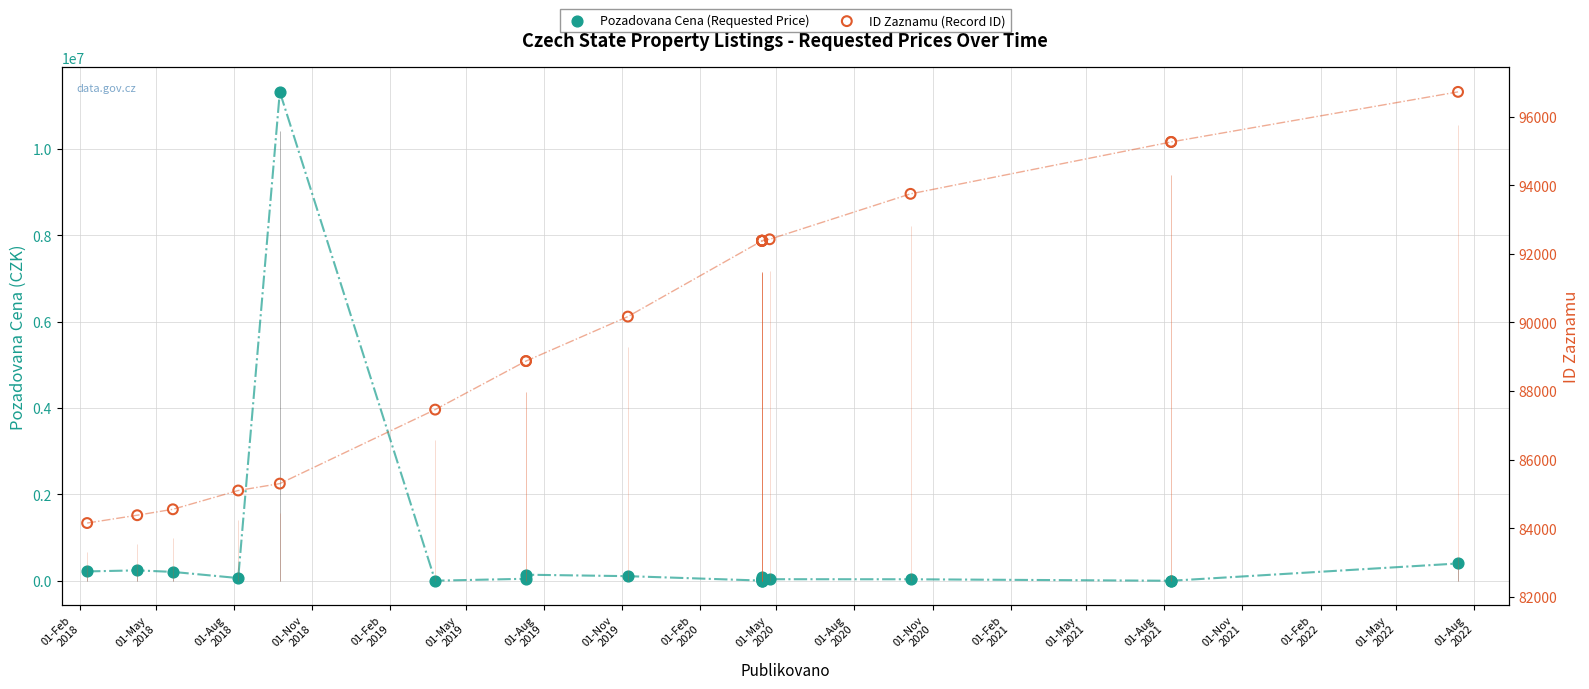

Which series has the largest Y range (max minus min)?

Pozadovana Cena (Requested Price)